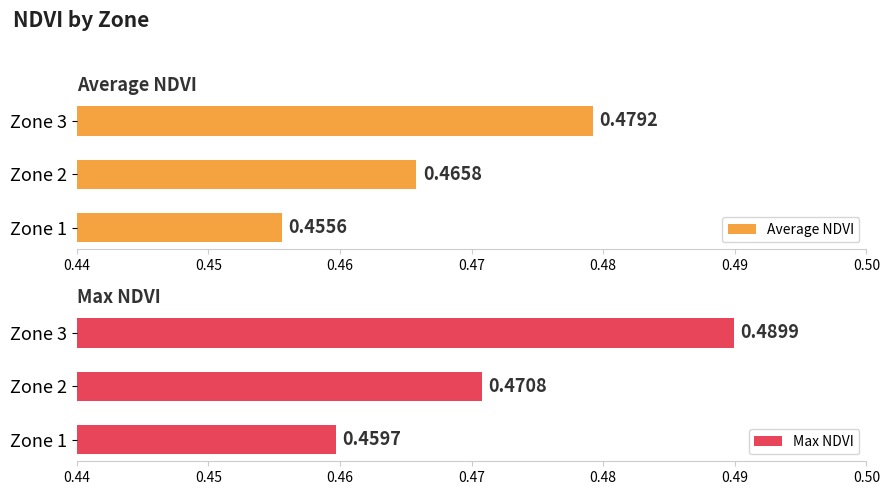

List the labels in order of Max NDVI value, largest first.

Zone 3, Zone 2, Zone 1